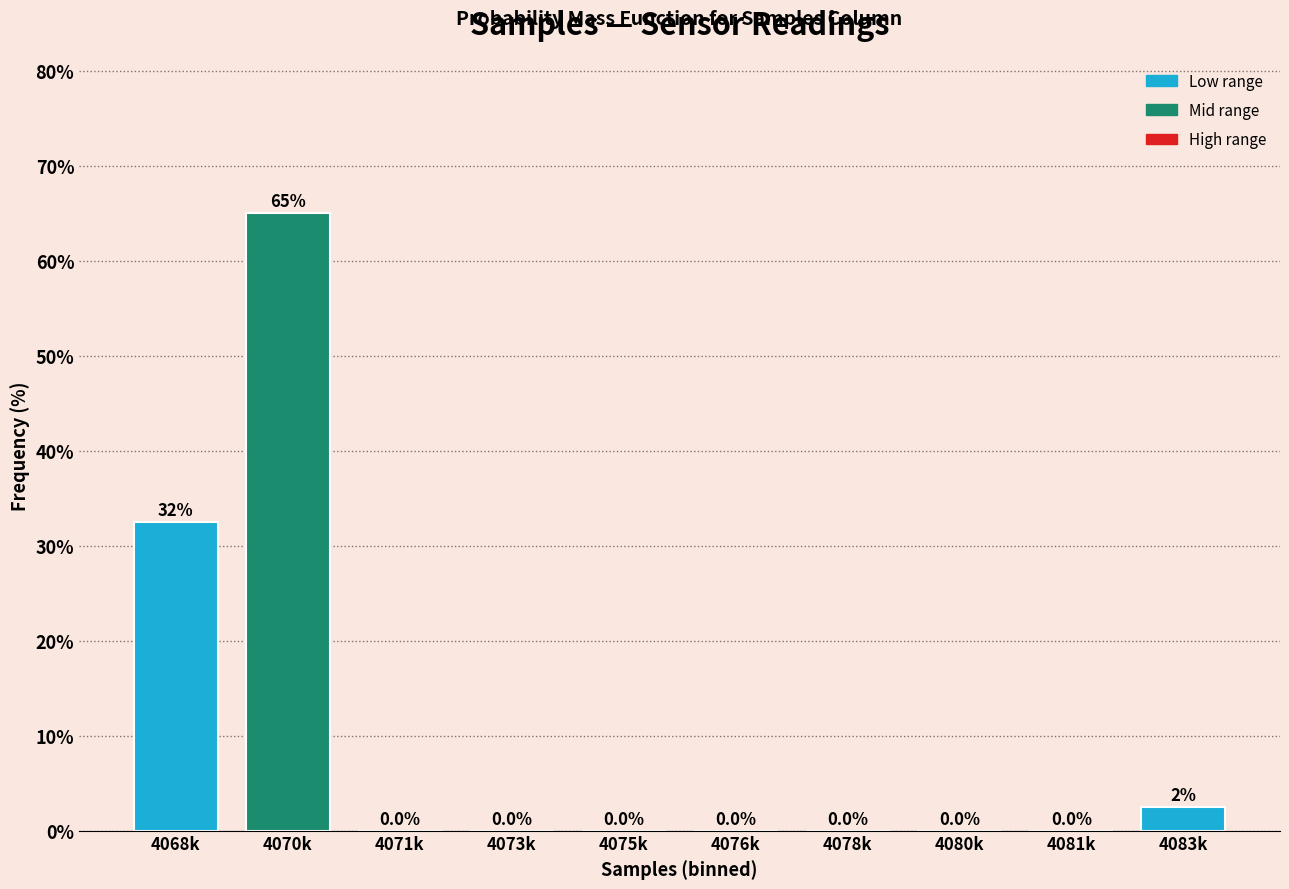

Reading left to right, what are all the values shown in this chart?

4068k=32.5	4070k=65.0	4071k=0.0	4073k=0.0	4075k=0.0	4076k=0.0	4078k=0.0	4080k=0.0	4081k=0.0	4083k=2.5